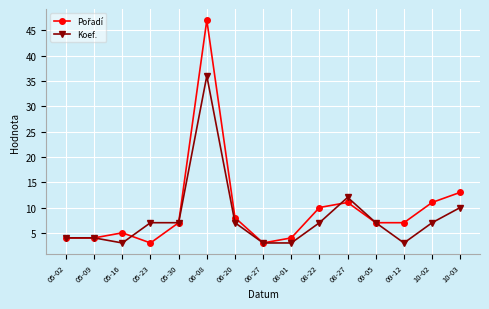

At which category does Koef. reach its first local valley?

05-16